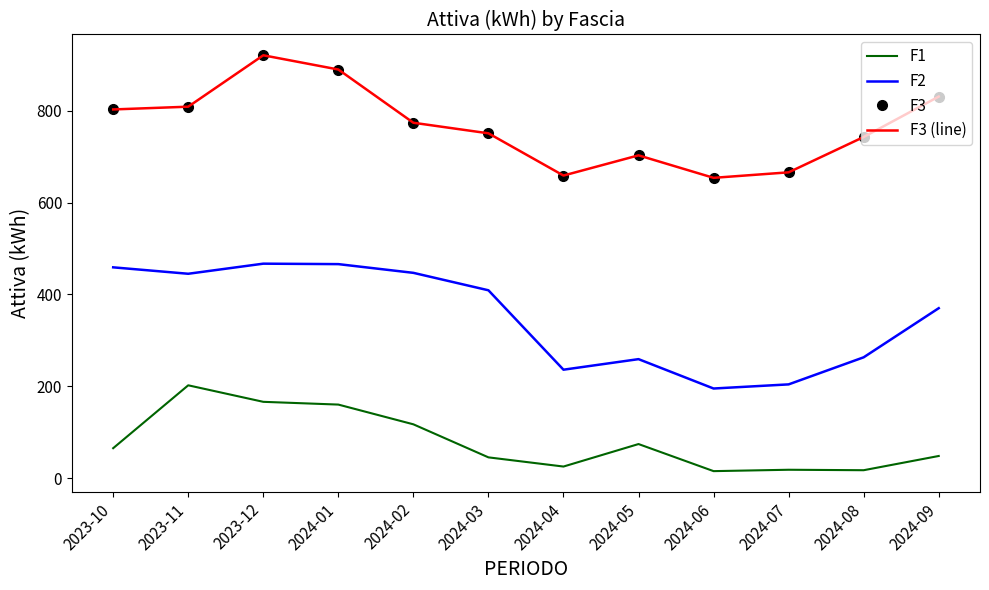

What is the difference between the highest and lowest values at 2024-09?

783